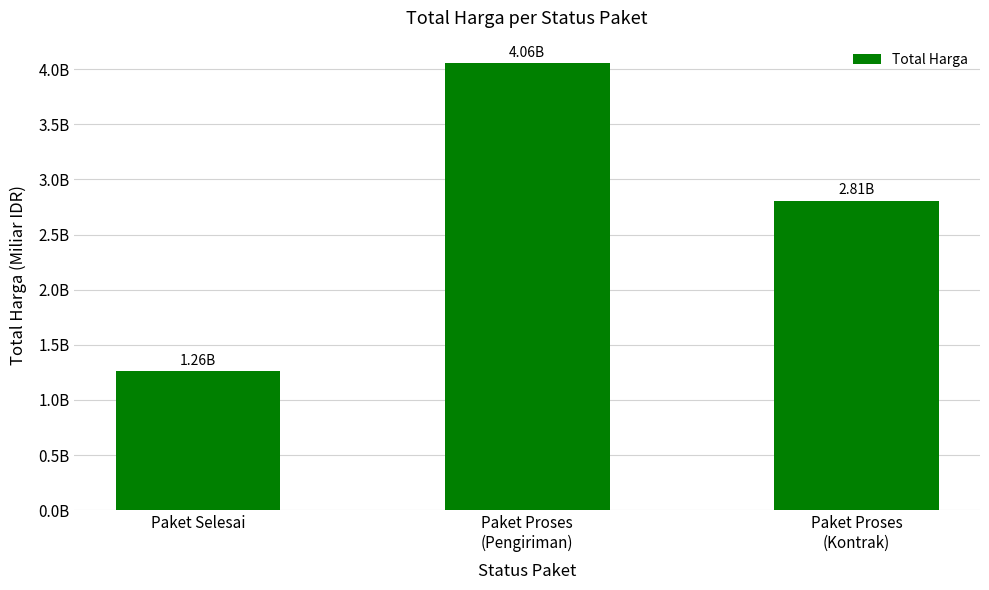

Does the chart contain stacked bars?

No